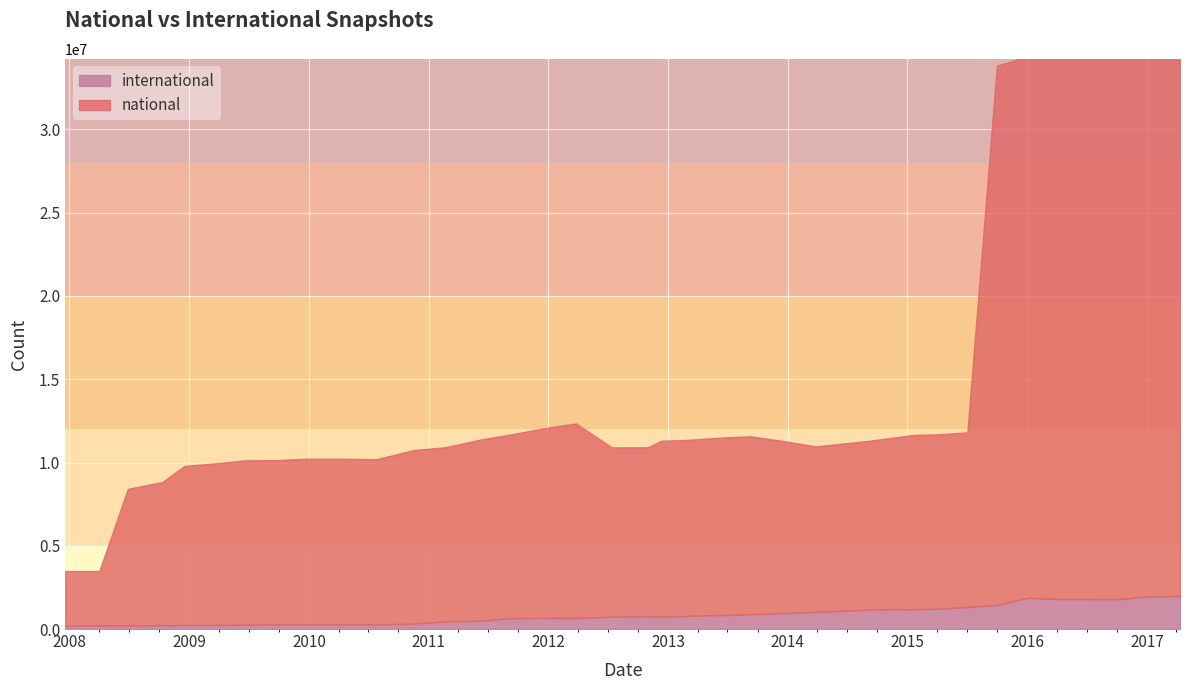

What is the difference between the maximum and second lowest values in the national series?

29333732